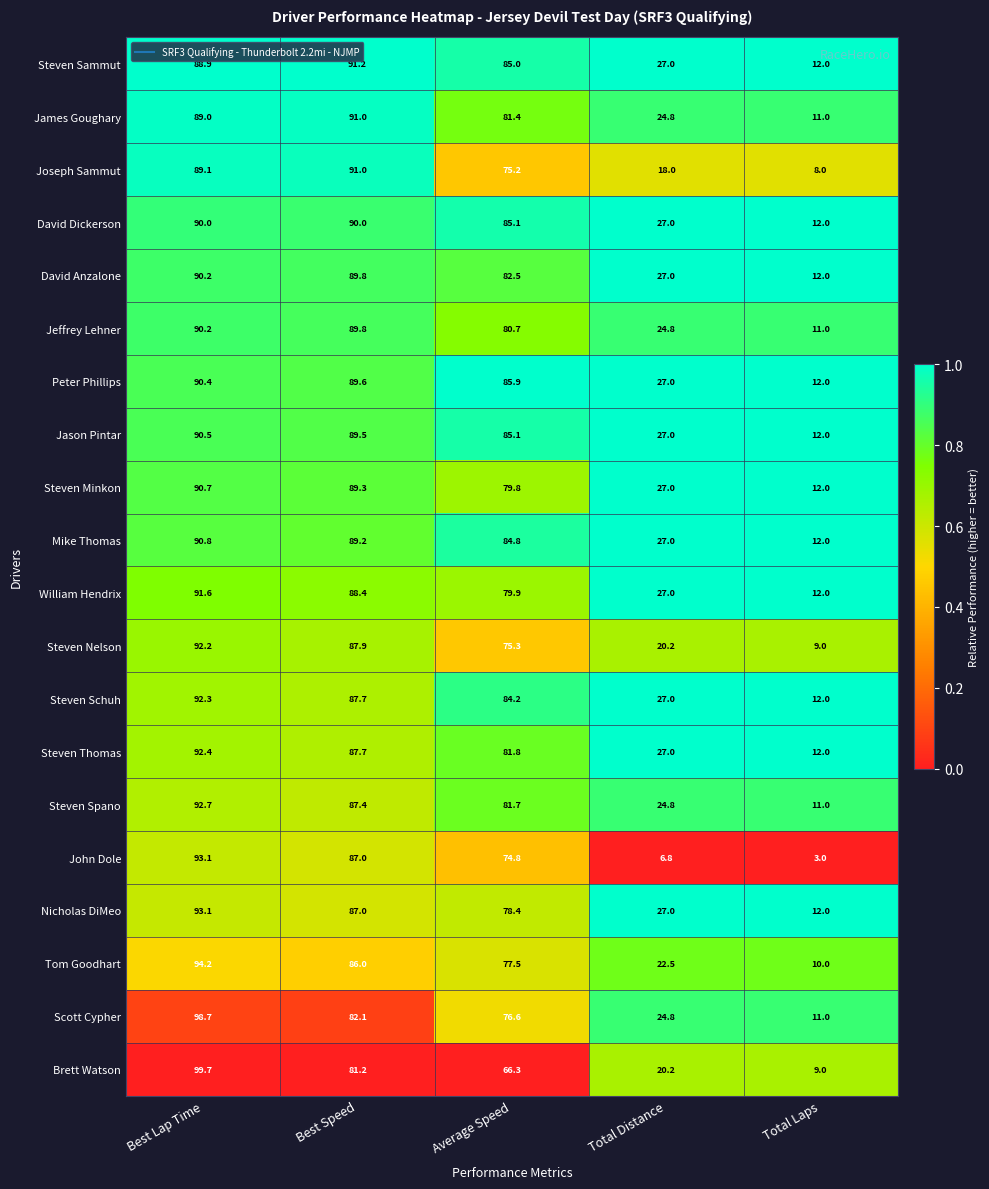

The value of Peter Phillips at Total Laps is 4.6. True or false?

False